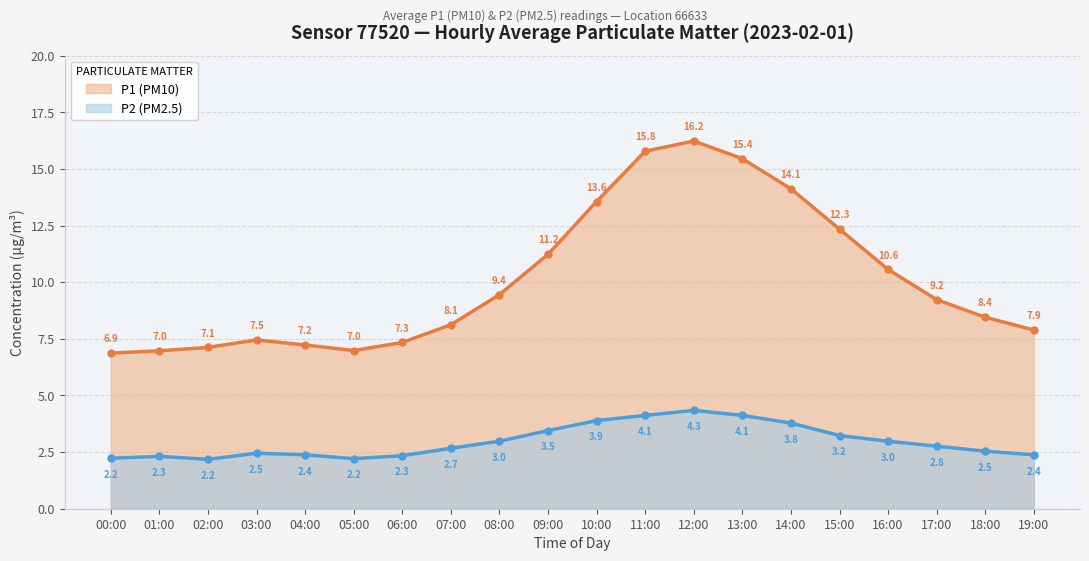

What is the value of the P2 (PM2.5) point at the 7th from the left?

2.3